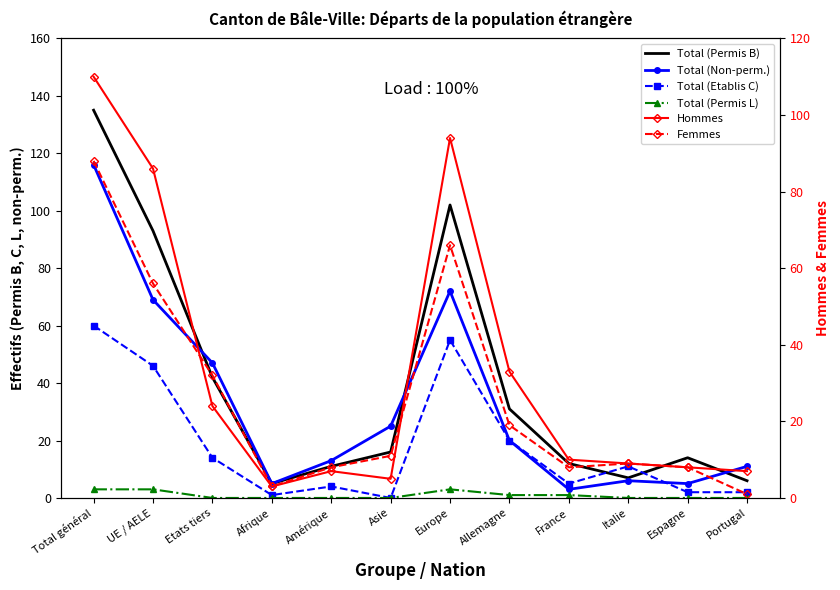

How many lines are shown in the chart?

6